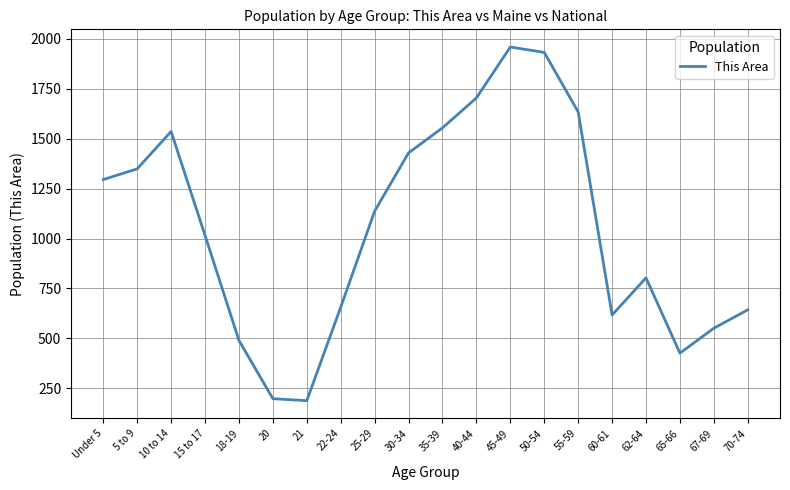

The chart shows a value of 1295 at Under 5. True or false?

True